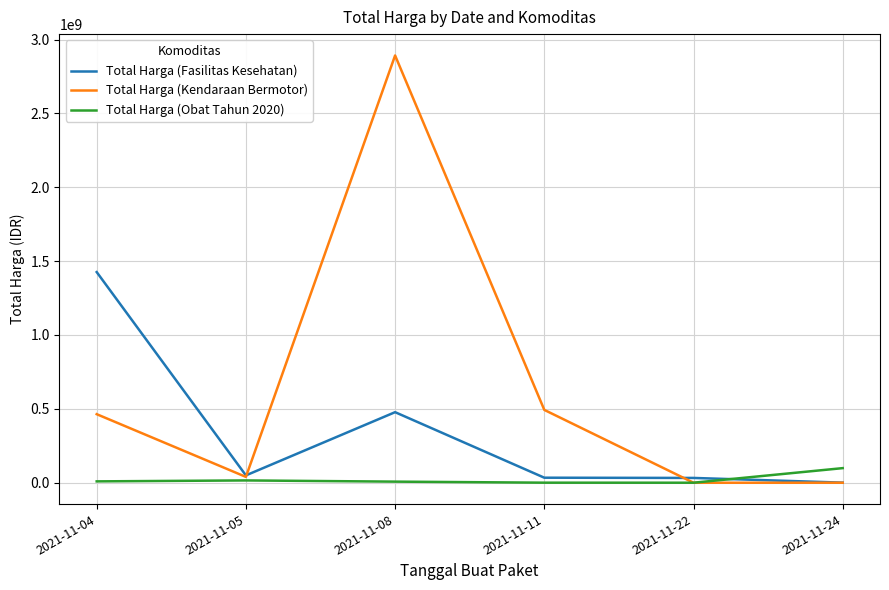

What is the sum of all Total Harga (Obat Tahun 2020) values?

131279370